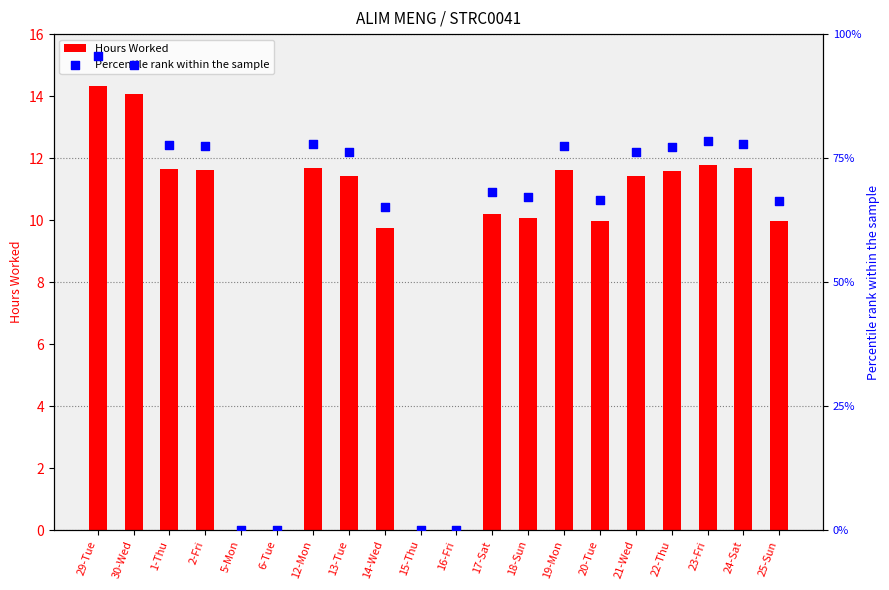

At how many categories does at least one series exceed 74?

11